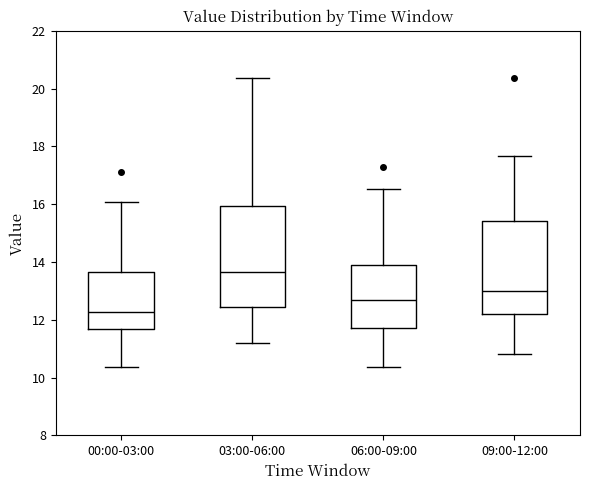

Which box's median line is the lowest?

00:00-03:00